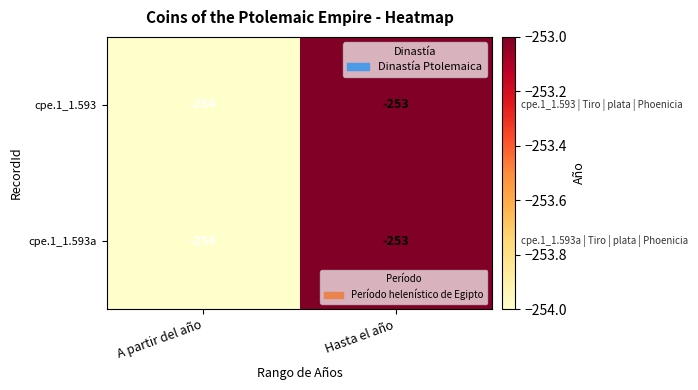

Read the cpe.1_1.593a value at Hasta el año.

-253